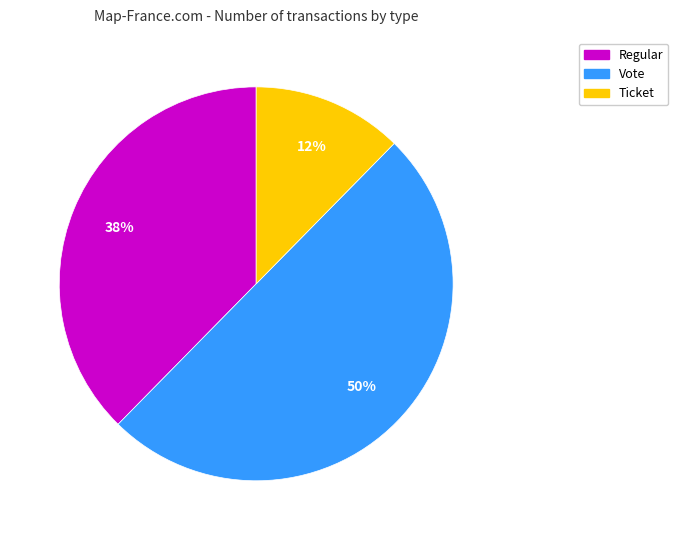

To the nearest percent, what is the average slice percentage?

33%